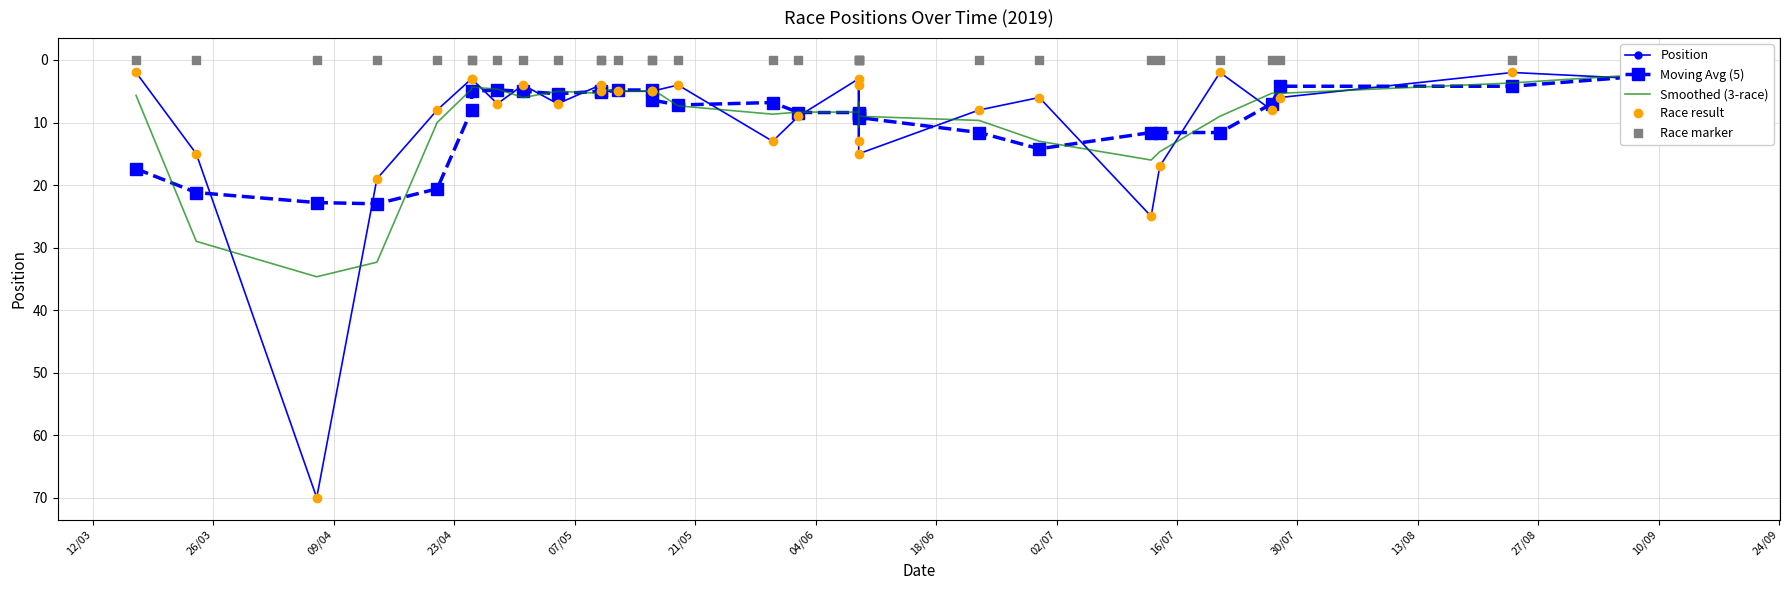

What are all the series names shown in the legend?

Position, Moving Avg (5), Smoothed (3-race), Race result, Race marker